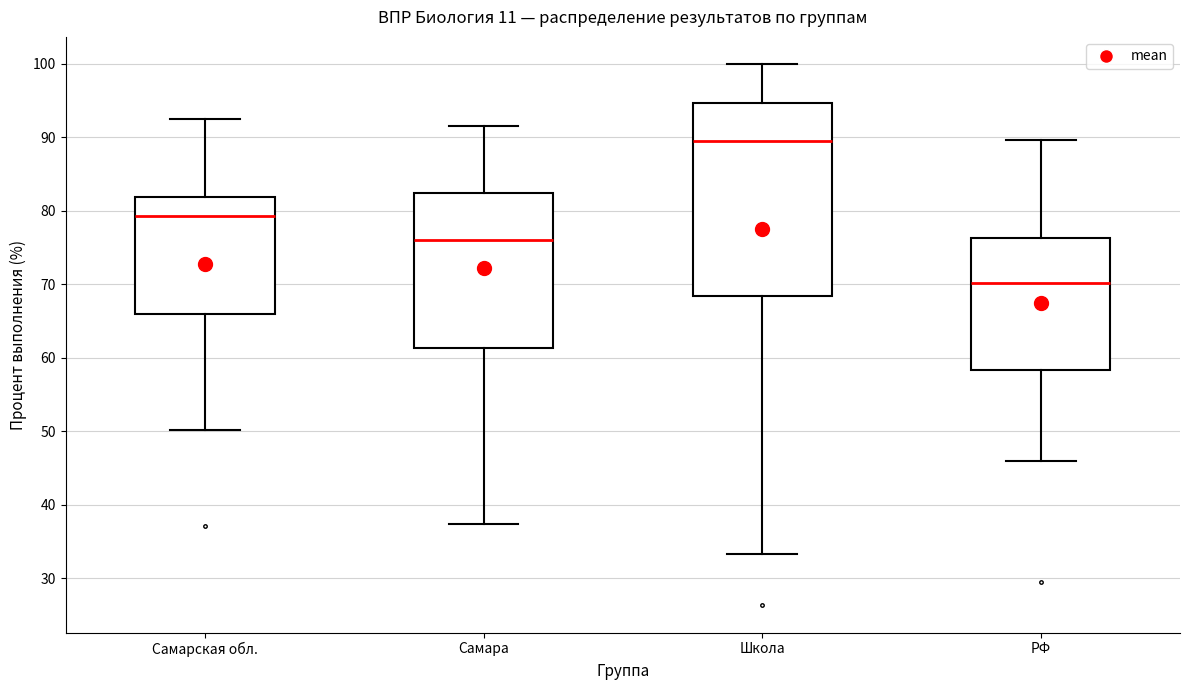

Reading left to right, transcribe this box plot: for each box, give where its median line is, the range the box spans, and where its two whiskers end, as read against the y-axis. The values are not printed on the chart, so give them approximately, as read against the axis.

Самарская обл.: median 79, box 66 to 82, whiskers 50 to 93
Самара: median 76, box 61 to 82, whiskers 37 to 92
Школа: median 89, box 68 to 95, whiskers 33 to 100
РФ: median 70, box 58 to 76, whiskers 46 to 90